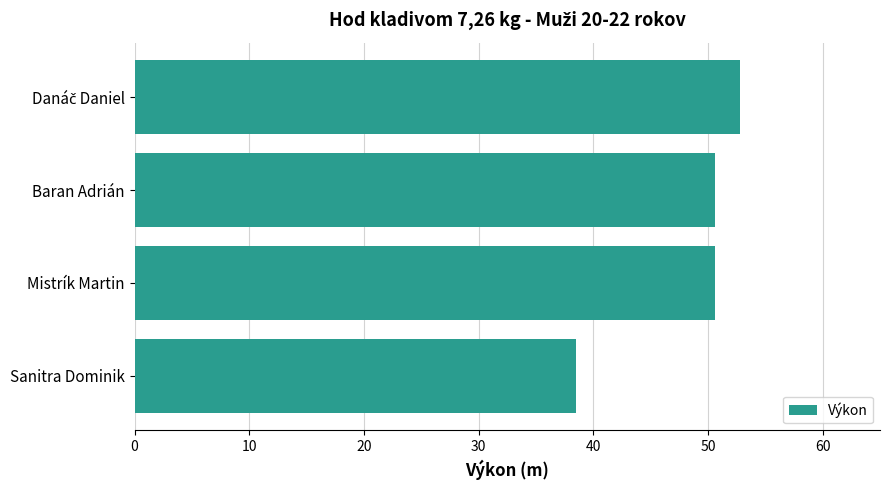

The value at Baran Adrián is 23.1. True or false?

False